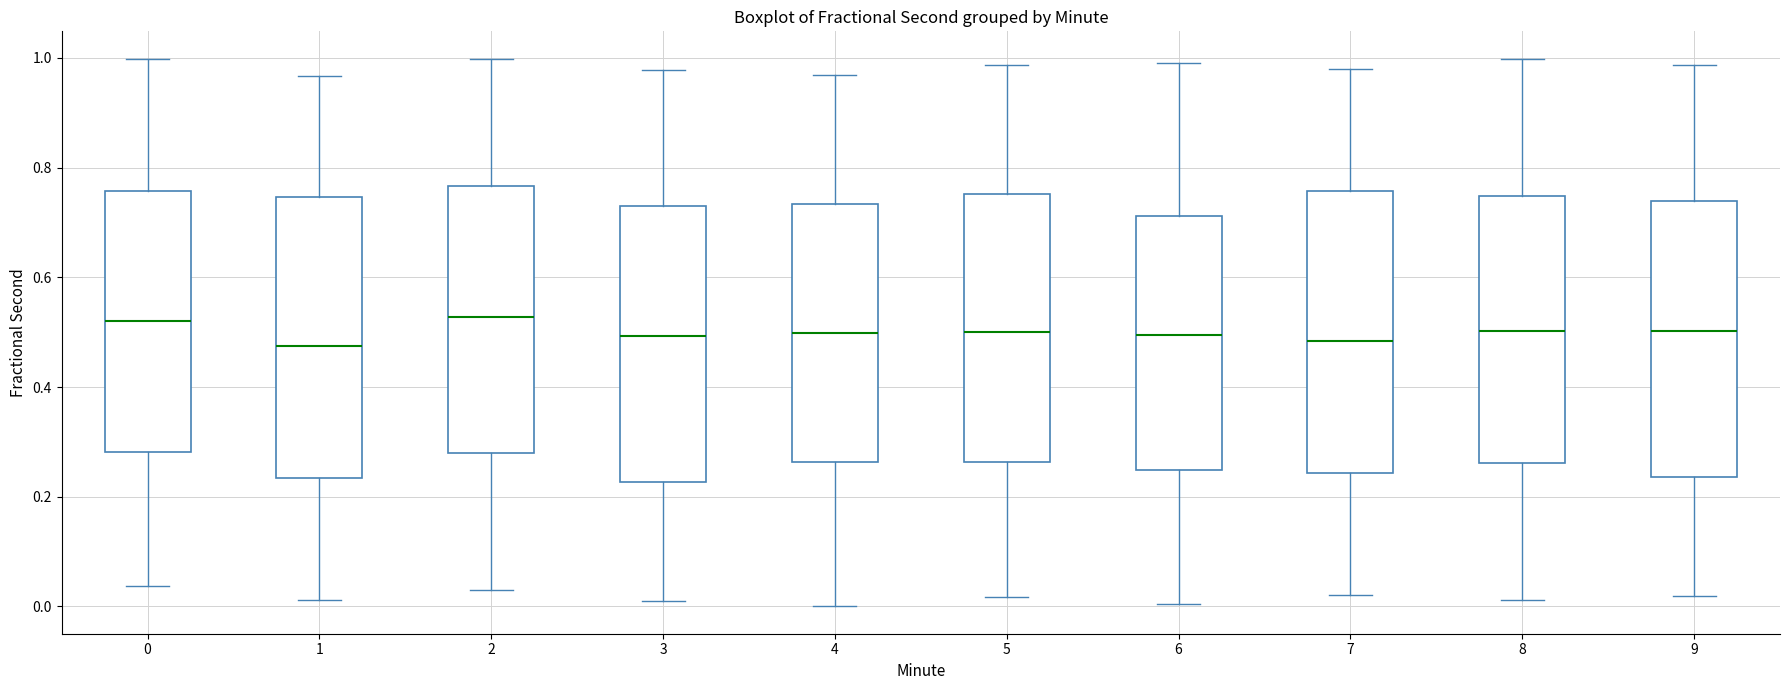

Where does the lower whisker of the box at x = 4 end on the y-axis? The values are not printed on the chart, so give them approximately, as read against the axis.

0.00